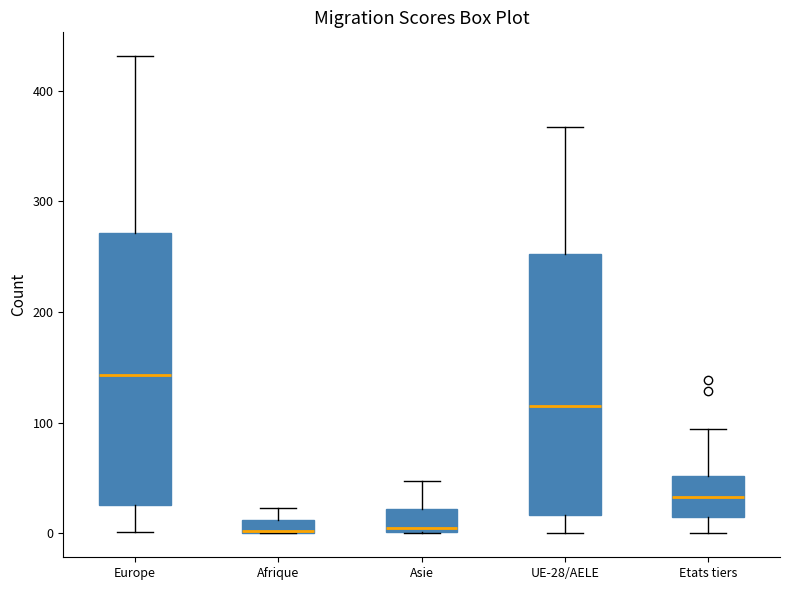

Where is the lower edge of the box for UE-28/AELE on the y-axis? The values are not printed on the chart, so give them approximately, as read against the axis.

20